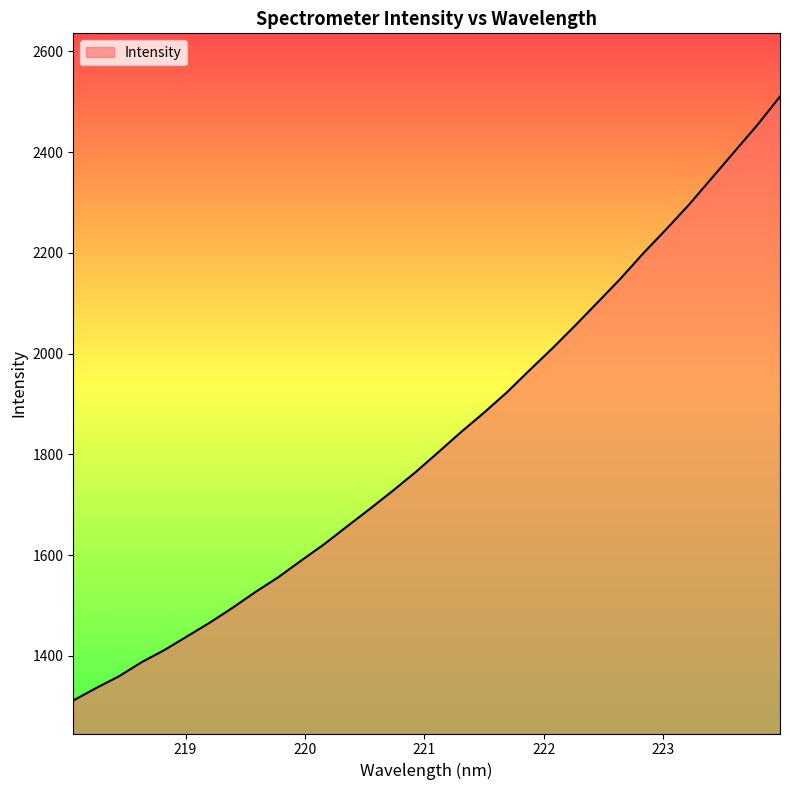

What is the smallest value displayed?

1311.5